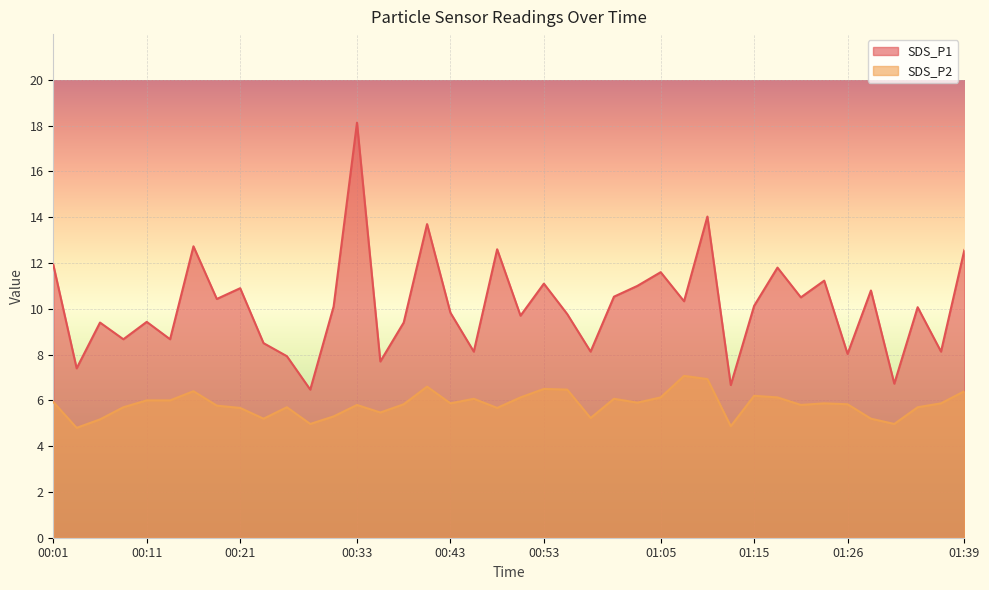

What is the sum of all SDS_P2 values?

233.2